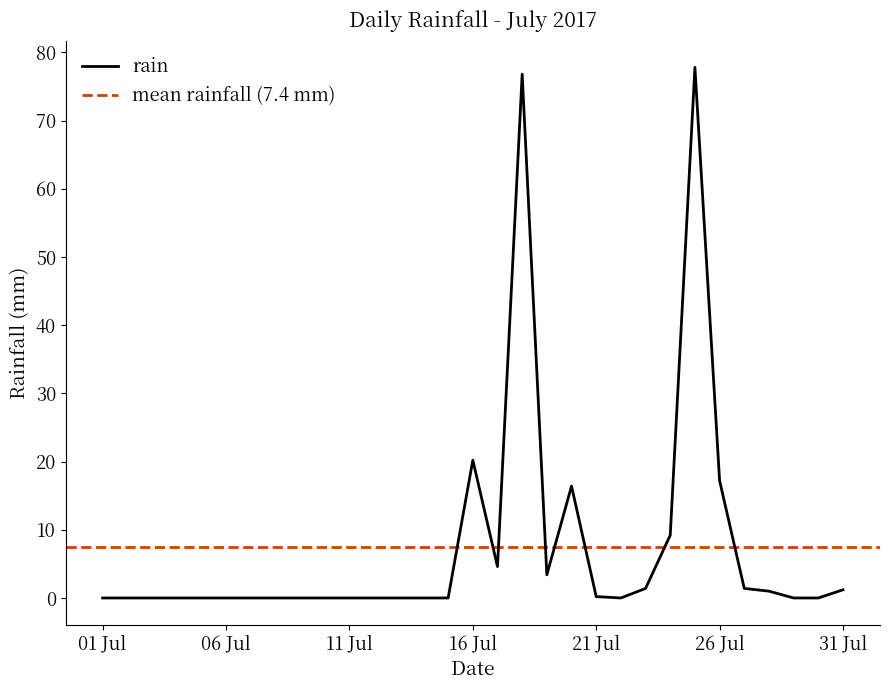

What is the value of the 21st point from the left?

0.2